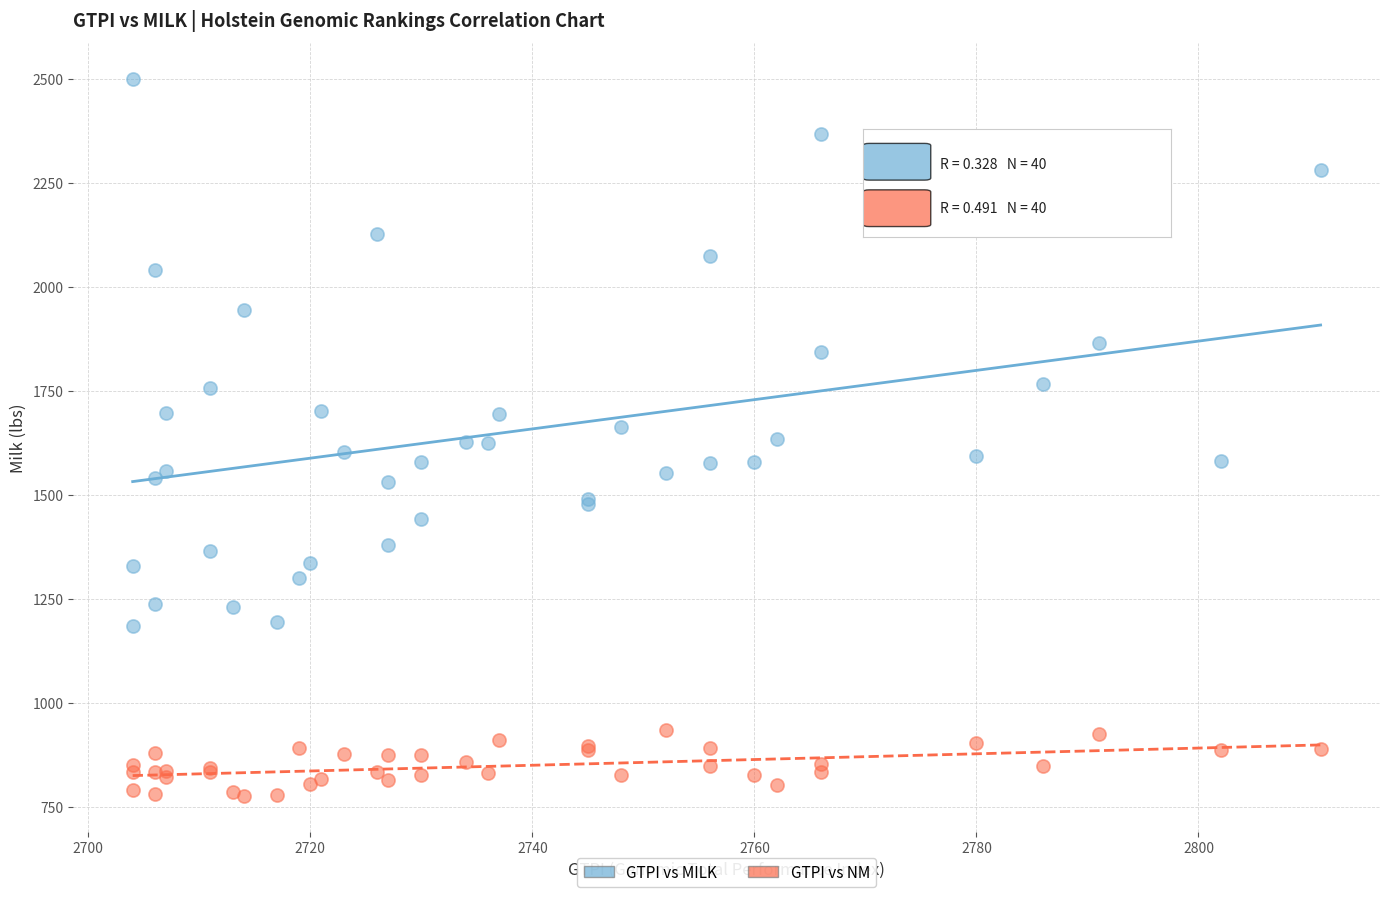

Which series contains the highest Y value?

GTPI vs MILK